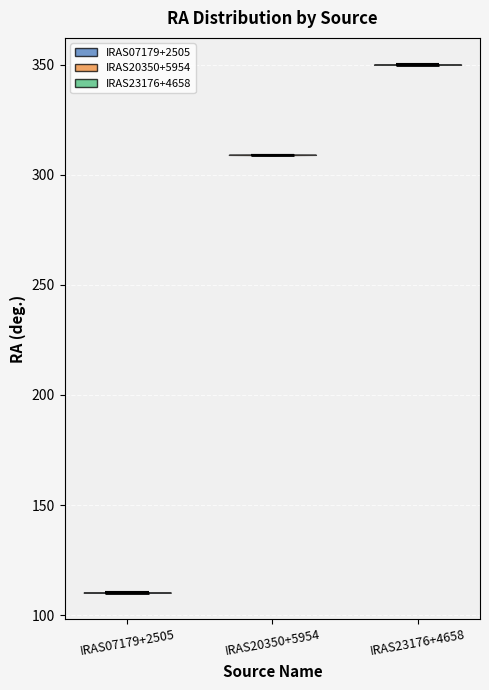

Which violin has the highest median line?

IRAS23176+4658